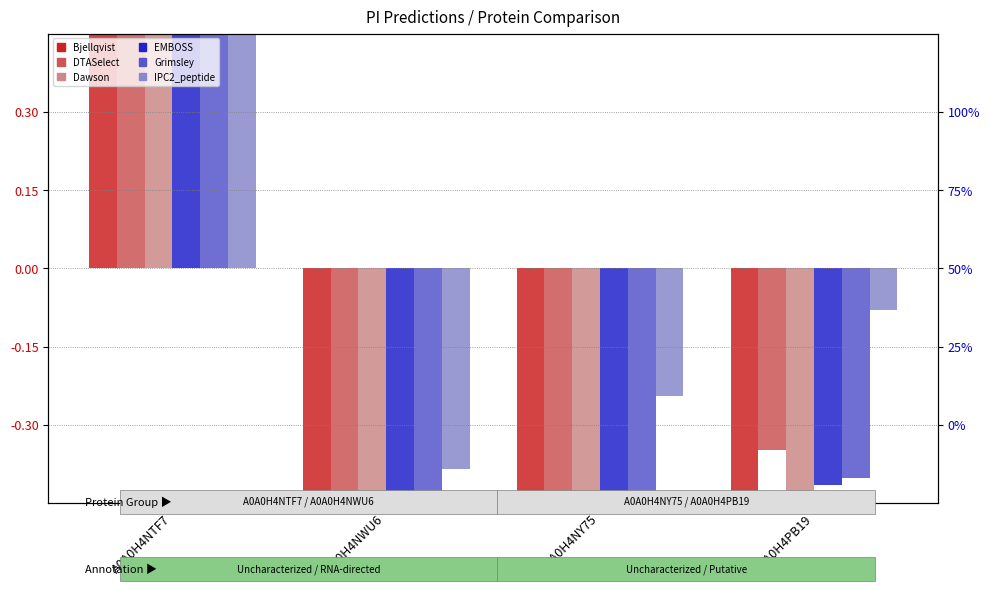

What position from the right is A0A0H4NWU6?

3